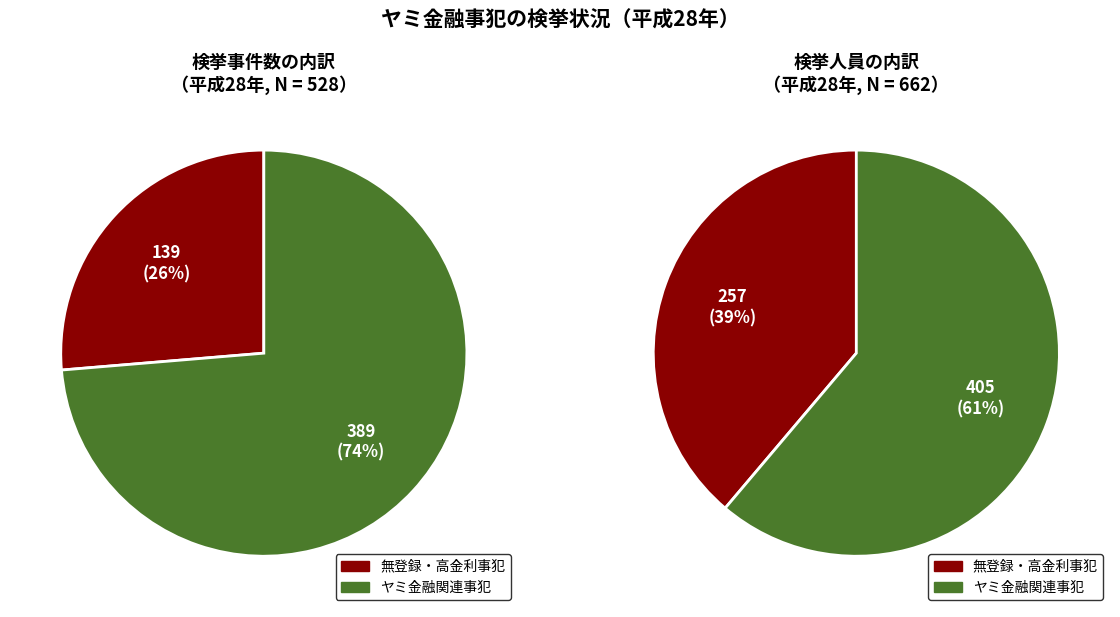

Which slice is the largest?

ヤミ金融関連事犯